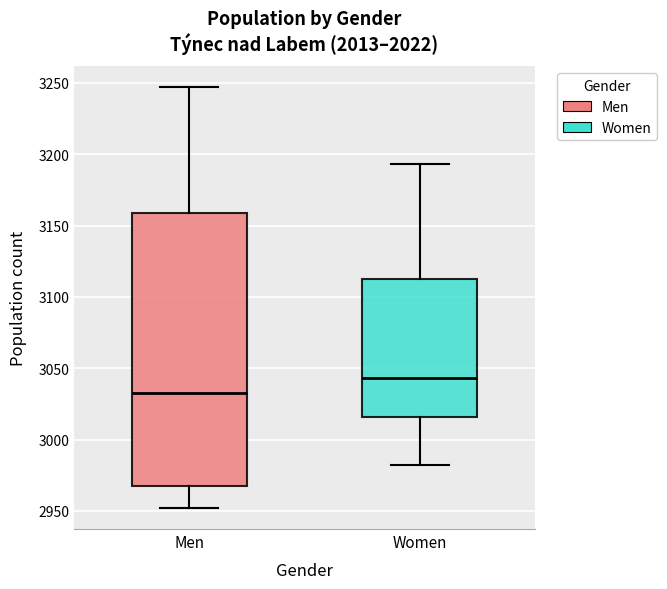

Reading left to right, read every box against the y-axis: the position of its median line, the range the box covers, and the ends of its whiskers. The values are not printed on the chart, so give them approximately, as read against the axis.

Men: median 3035, box 2965 to 3160, whiskers 2950 to 3245
Women: median 3045, box 3015 to 3115, whiskers 2980 to 3195